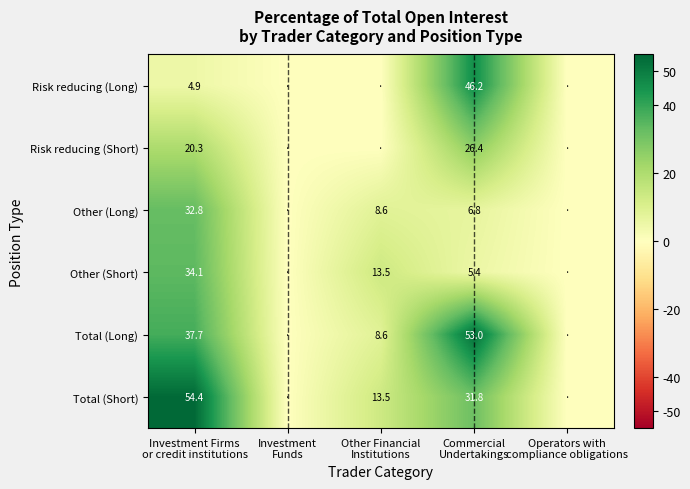

The Total (Short) series shows 47.3 at Commercial Undertakings. True or false?

False